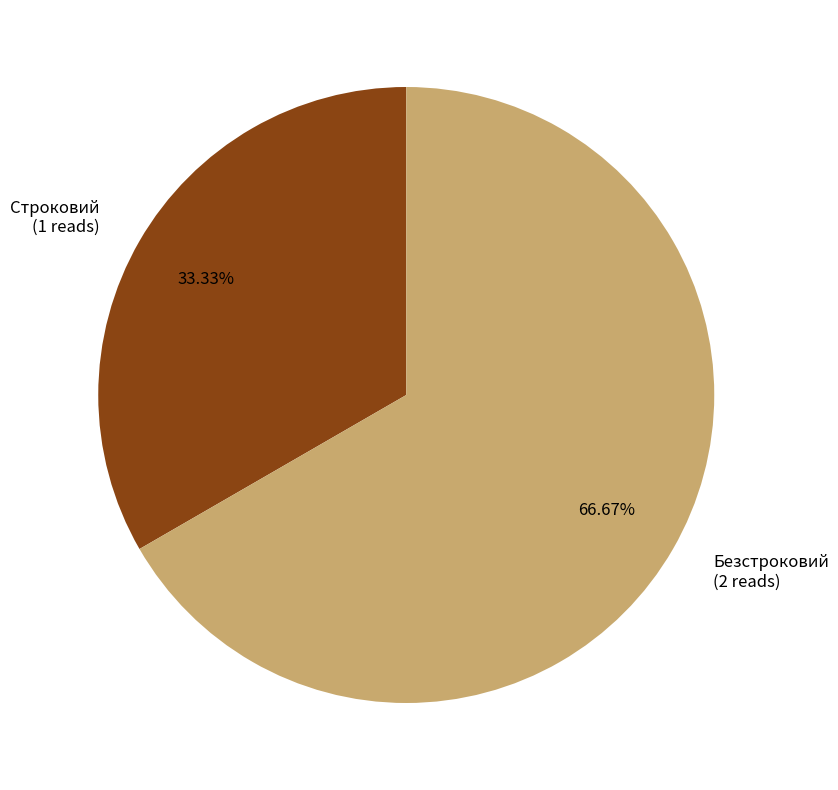

True or false: Безстроковий accounts for 80% of the total.

False